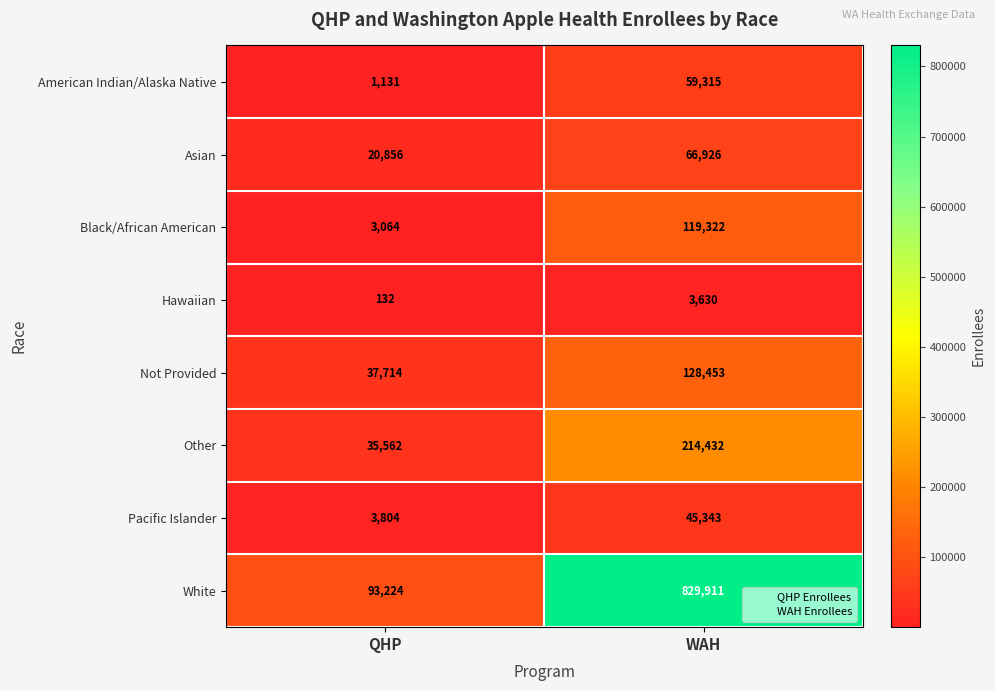

What is the minimum value for Not Provided?

37714